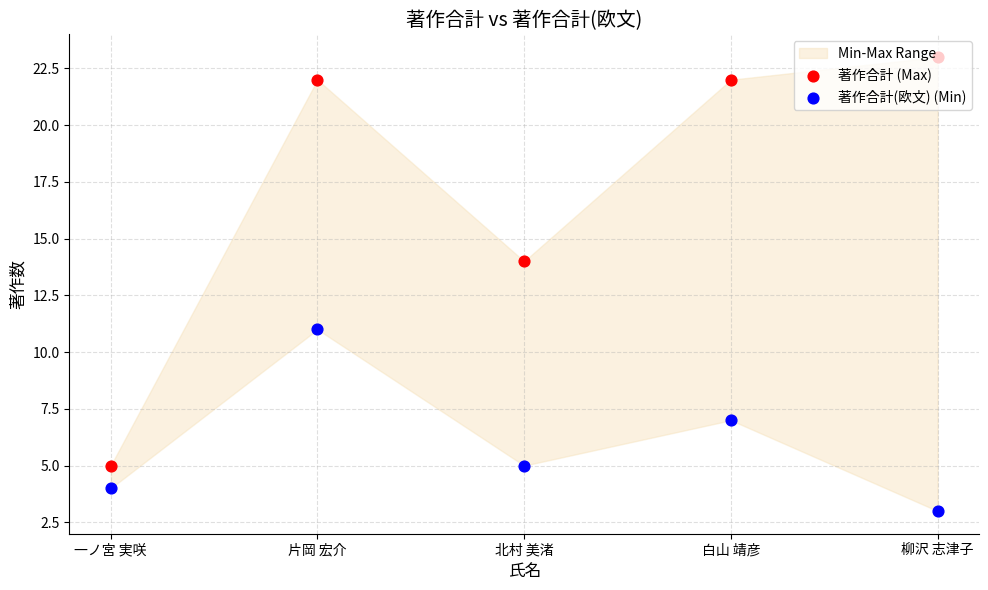

At which category is the sum across all series the highest?

片岡 宏介